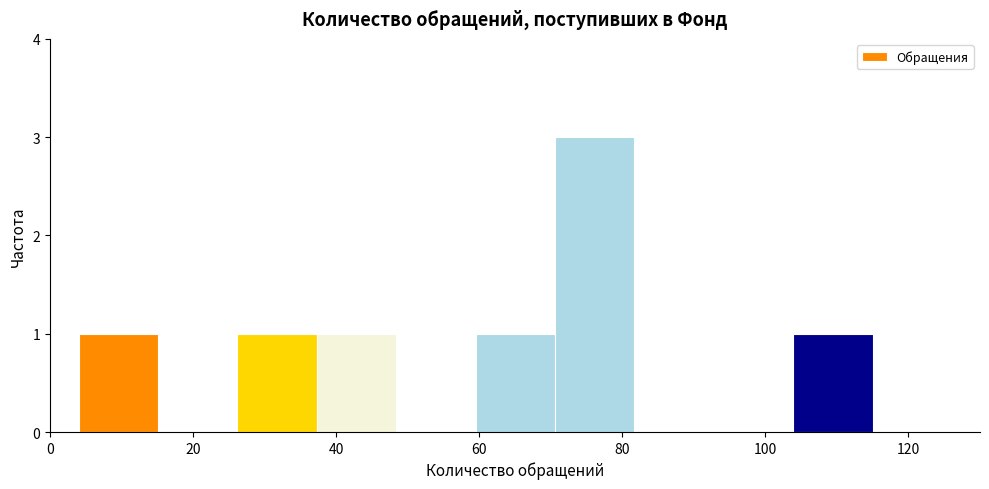

How tall is the bar that spans 70 to 82 on the x-axis? Neither the bar edges nor the heights are printed on the chart, so give them approximately, as read against the axes.

3